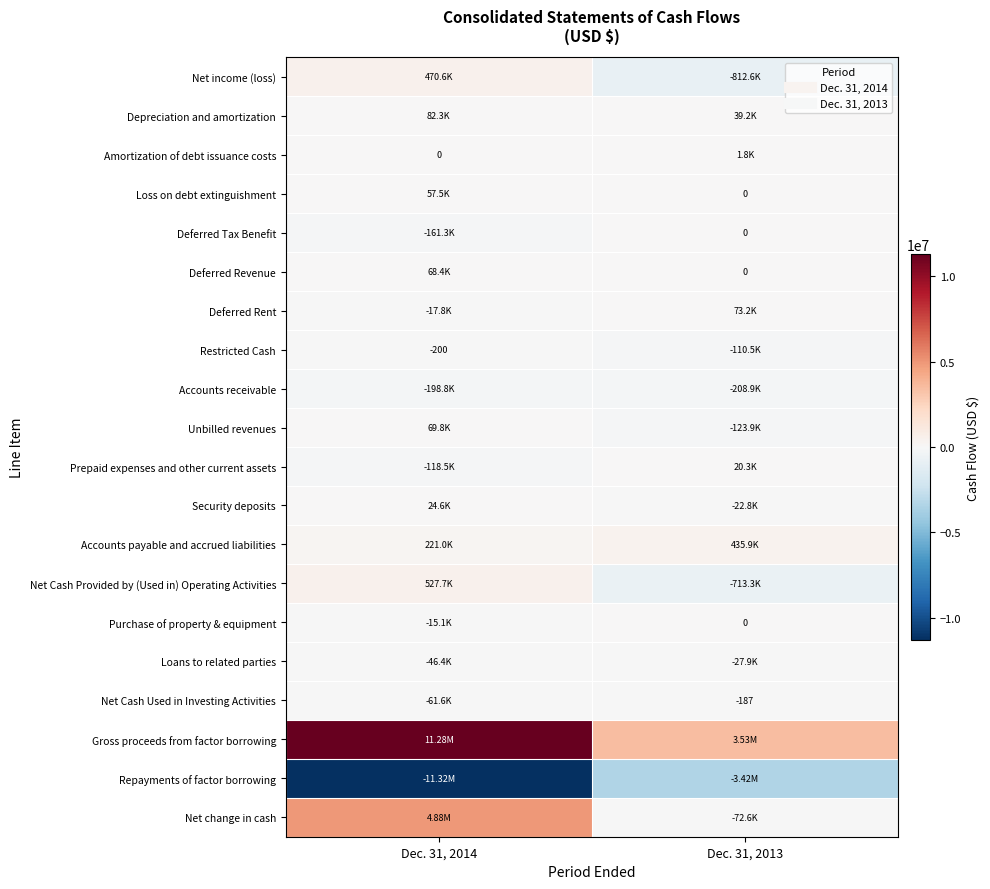

The value of Net Cash Provided by (Used in) Operating Activities at Dec. 31, 2014 is 786381. True or false?

False